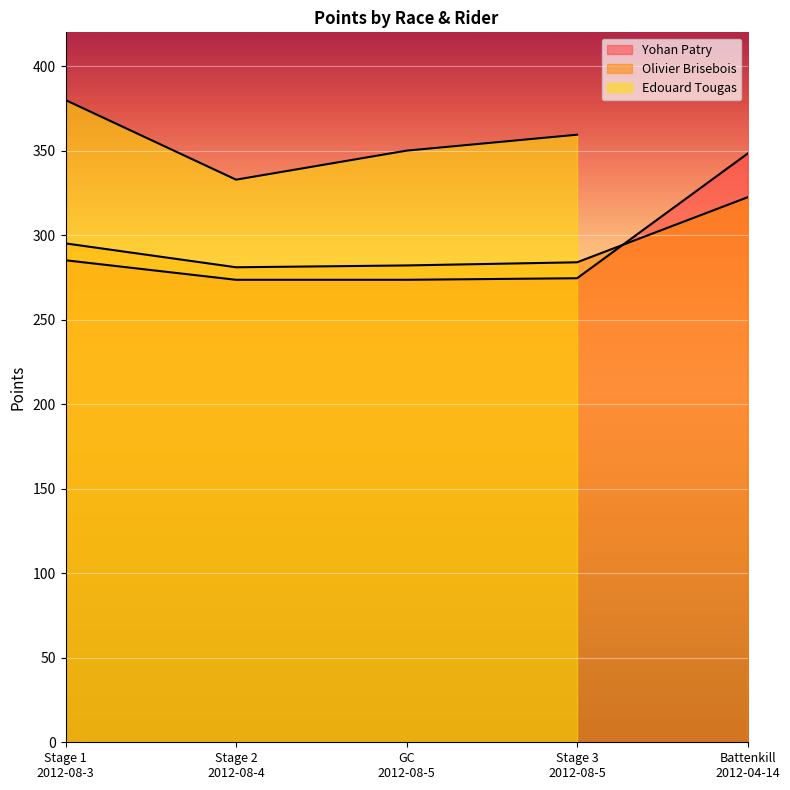

Which series has the largest range (max minus min)?

Yohan Patry